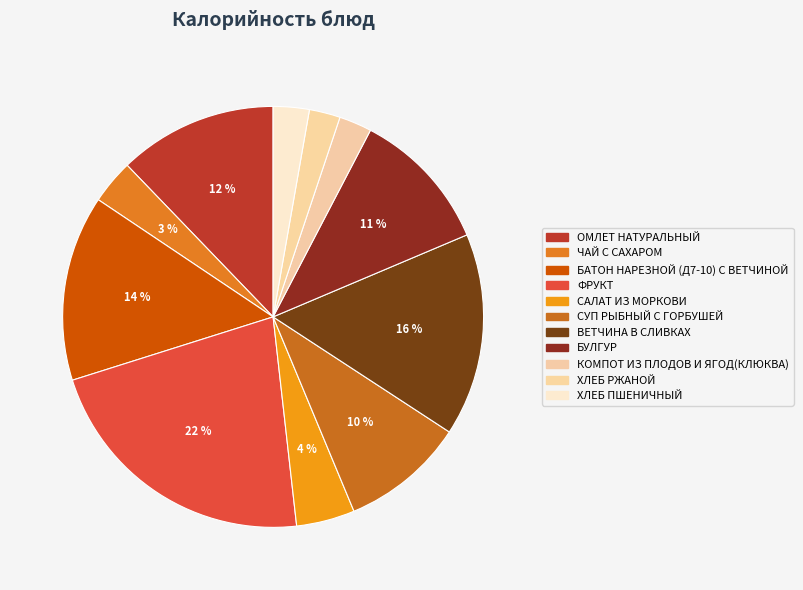

Is the sum of САЛАТ ИЗ МОРКОВИ and ОМЛЕТ НАТУРАЛЬНЫЙ greater than half?

No